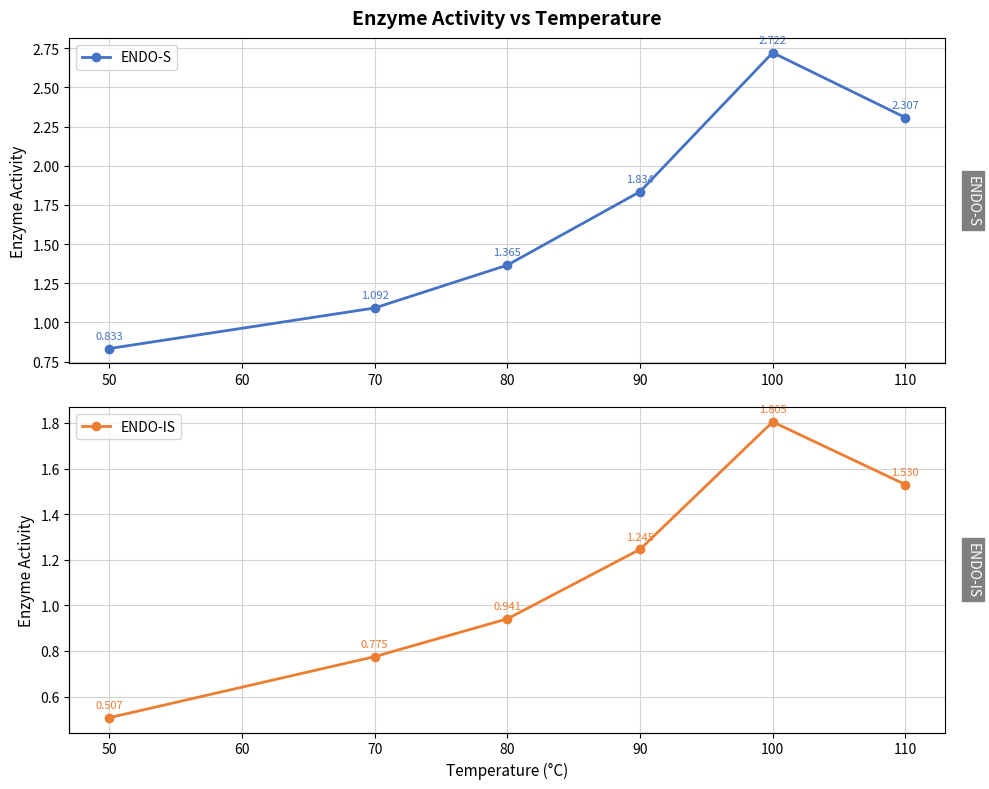

Reading left to right, transcribe all the data shown in this chart.

ENDO-S: 0.8	1.1	1.4	1.8	2.7	2.3
ENDO-IS: 0.5	0.8	0.9	1.2	1.8	1.5